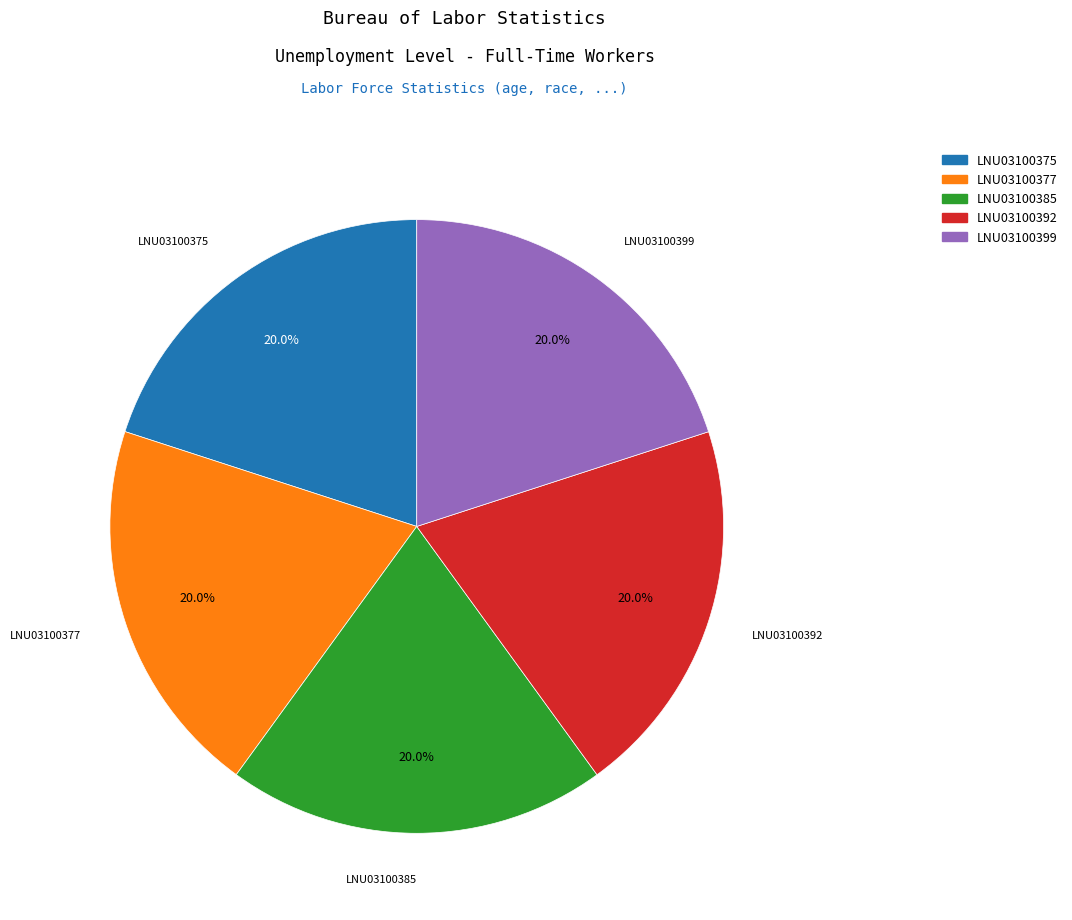

To the nearest percent, what is the combined percentage of LNU03100385 and LNU03100377?

40%